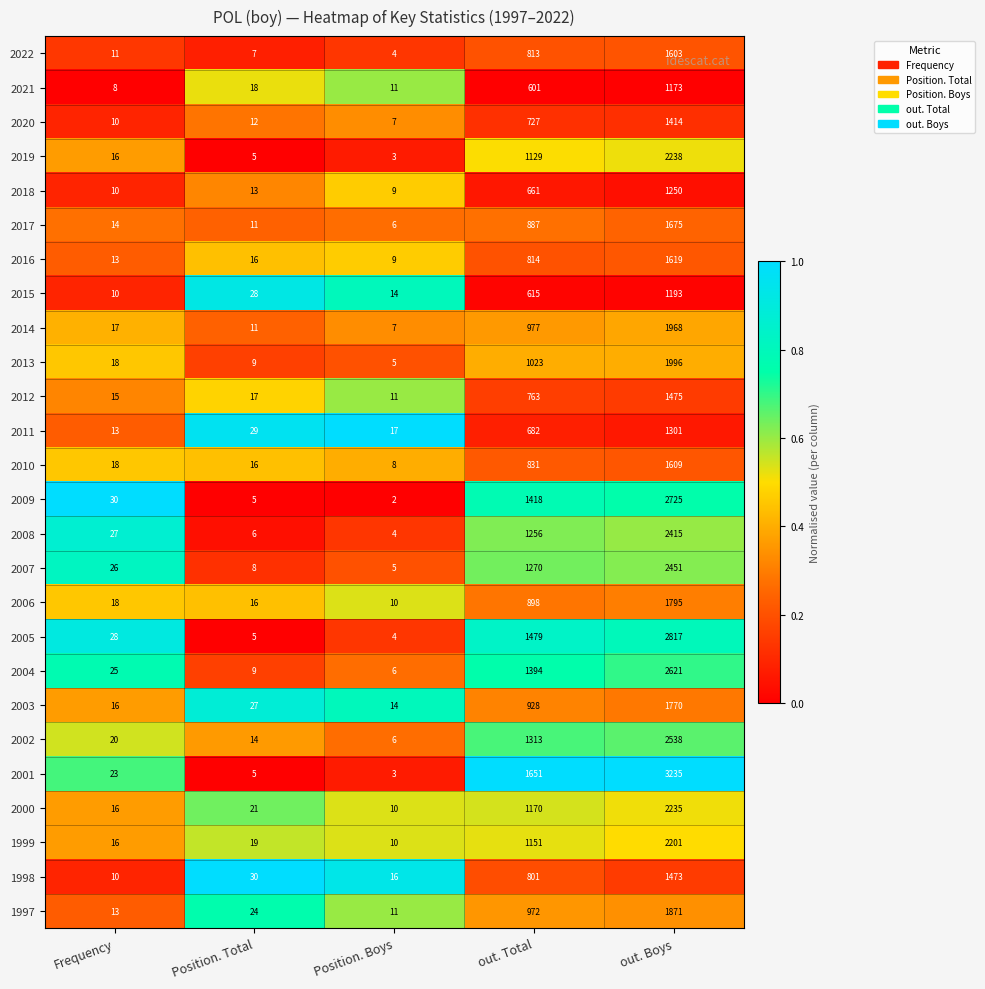

Read the 2018 value at out. Boys, to the nearest 10.

1250